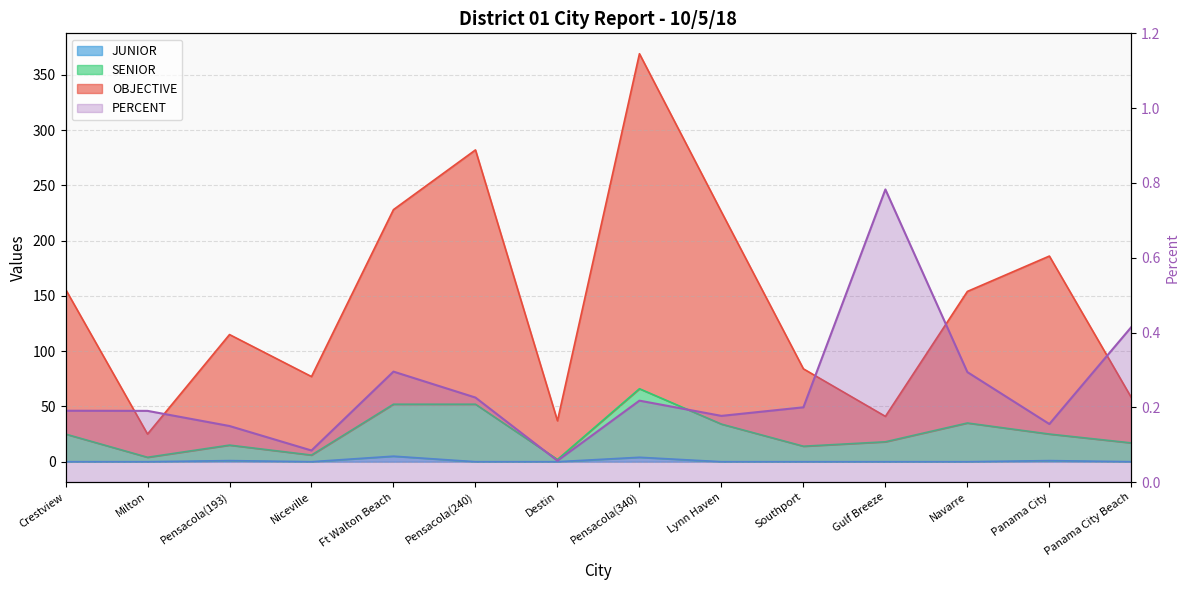

What position from the left is Panama City?

13